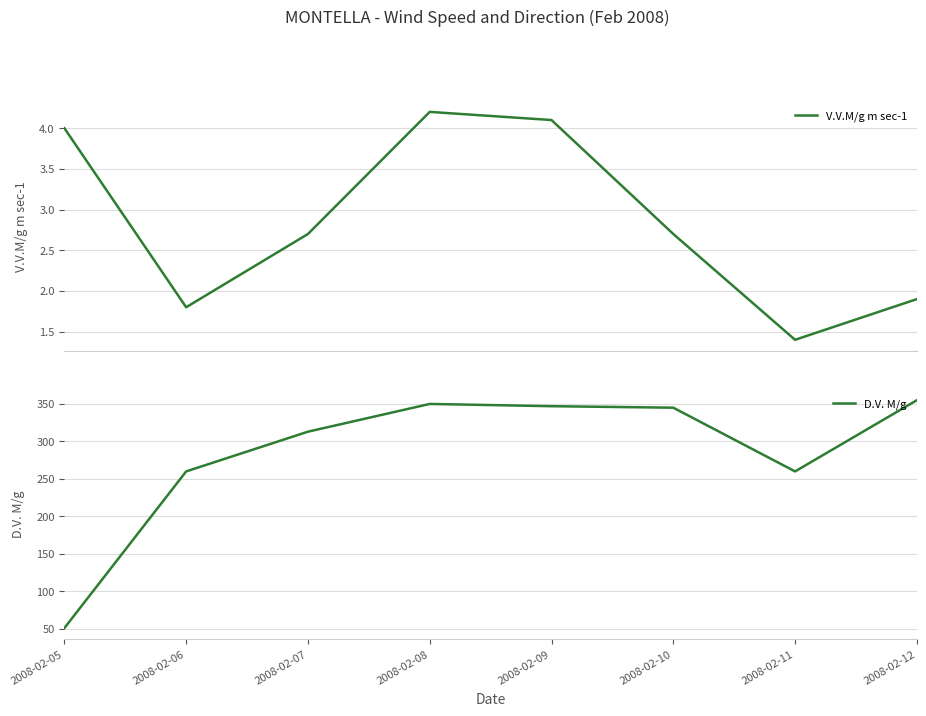

At which category does the chart reach its minimum across all series?

2008-02-11